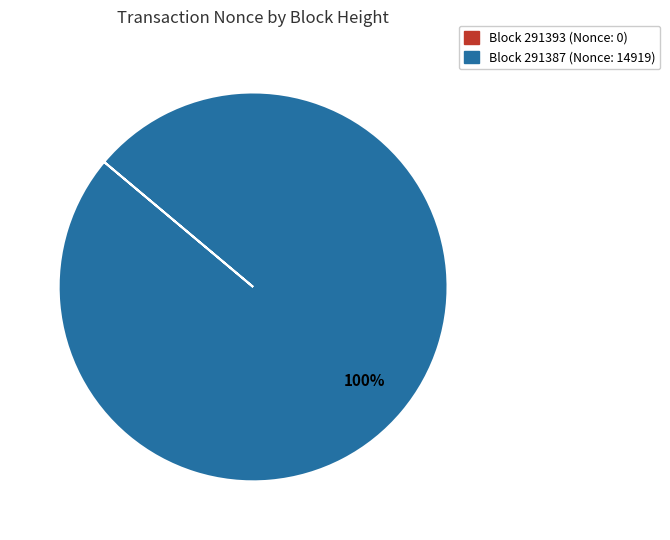

Is there a majority slice in this chart?

Yes